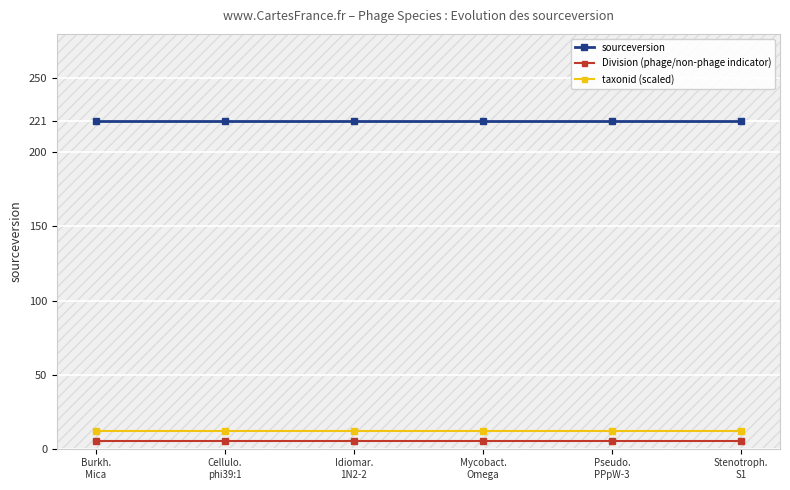

At how many categories does at least one series exceed 196?

6